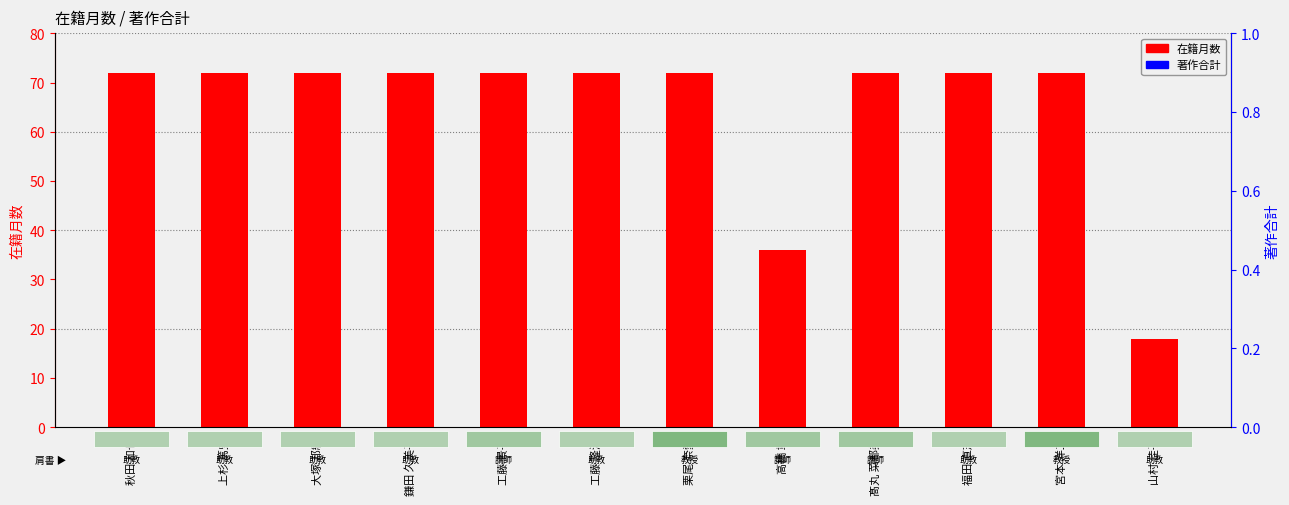

Which series changed the most between 大塚 邦紘 and 高橋 章?

在籍月数